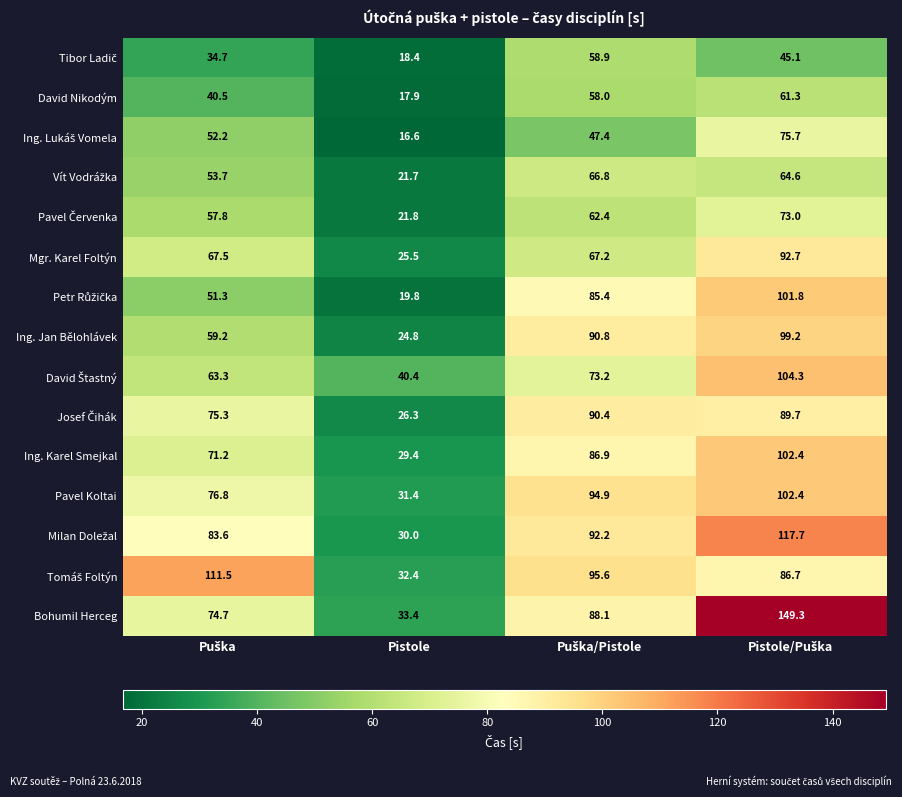

Which series has the largest range (max minus min)?

Bohumil Herceg